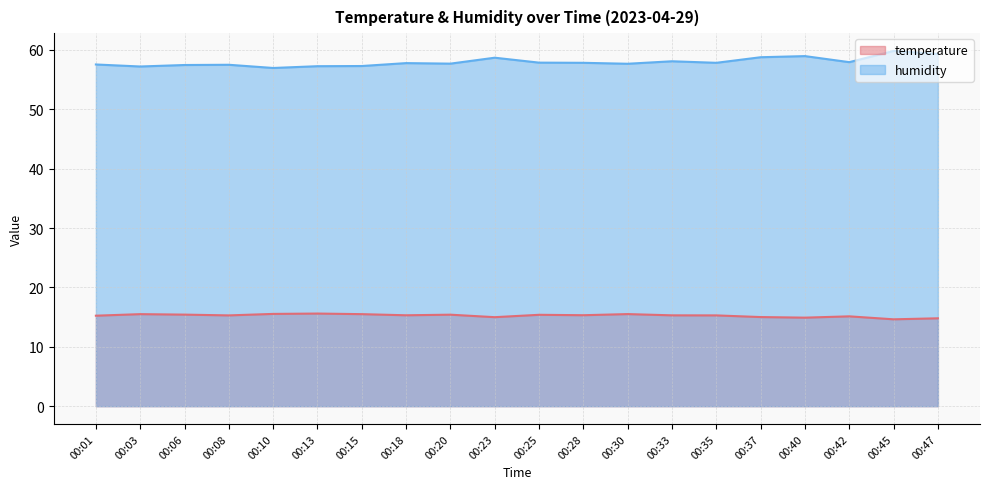

Rank the series by their maximum value, from lowest to highest.

temperature, humidity